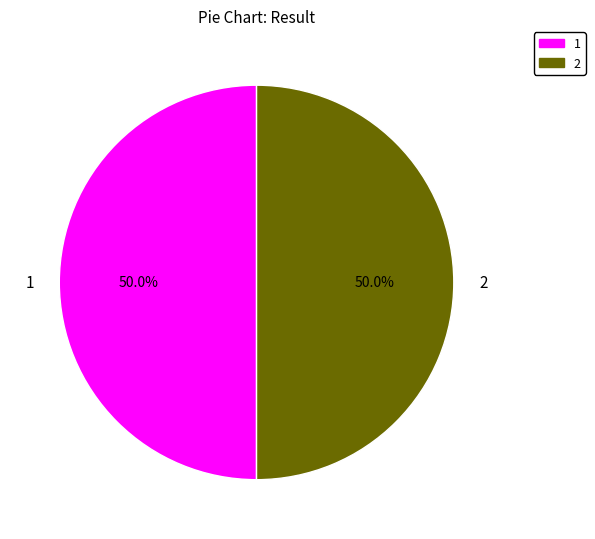

What portion of the pie excludes 2?

50.0%